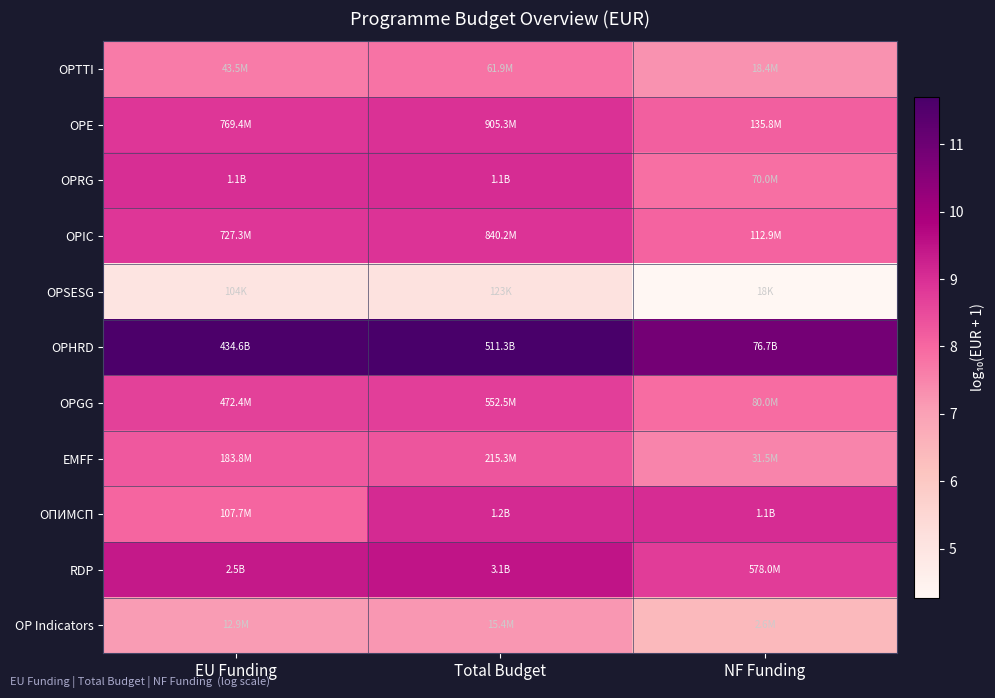

List the series in order of their peak value, lowest first.

OPSESG, OP Indicators, OPTTI, EMFF, OPGG, OPIC, OPE, OPRG, ОПИМСП, RDP, OPHRD